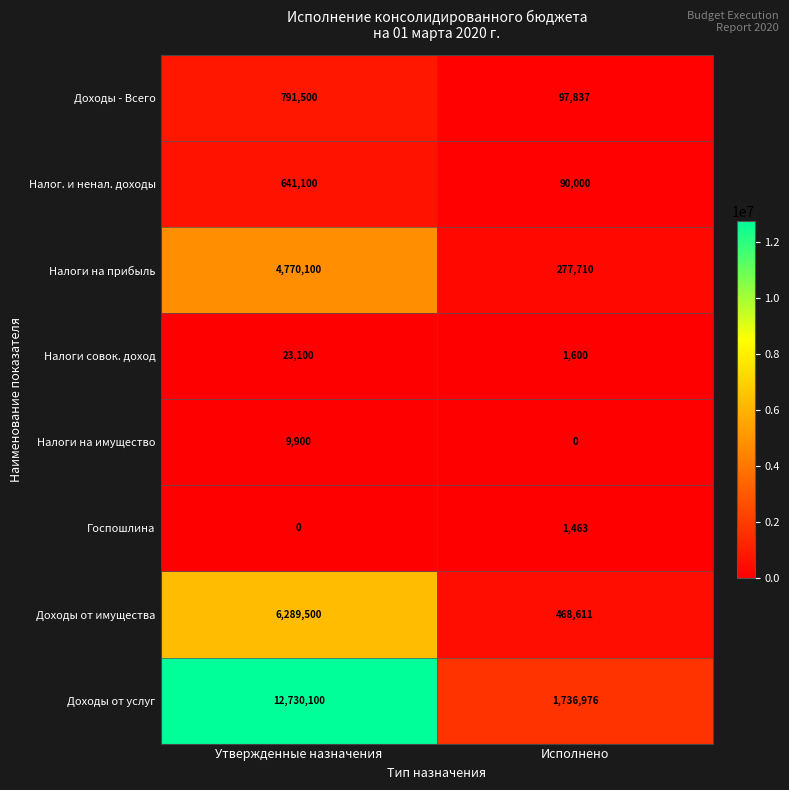

Count the number of categories in the chart.

2